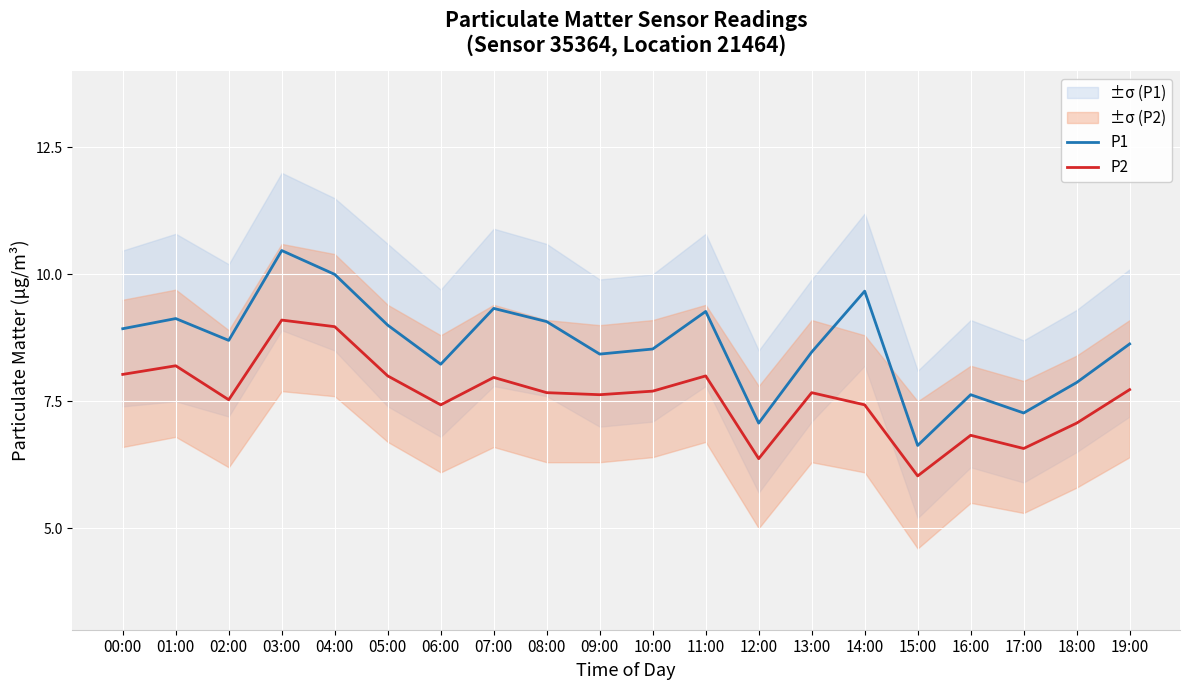

True or false: P1 and P2 cross at least once.

False